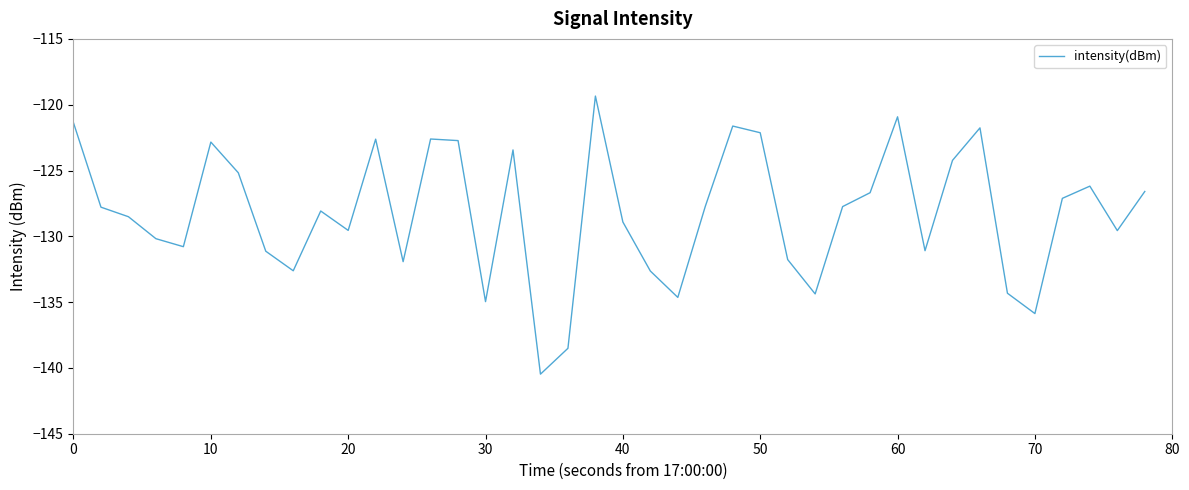

What is the maximum value shown in the chart?

-119.3